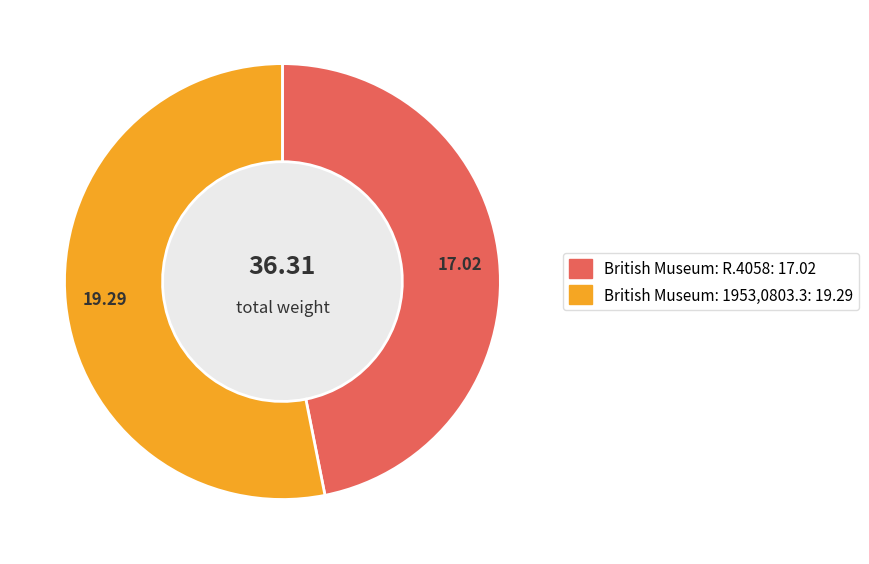

Rank the categories by value from lowest to highest.

British Museum: R.4058, British Museum: 1953,0803.3